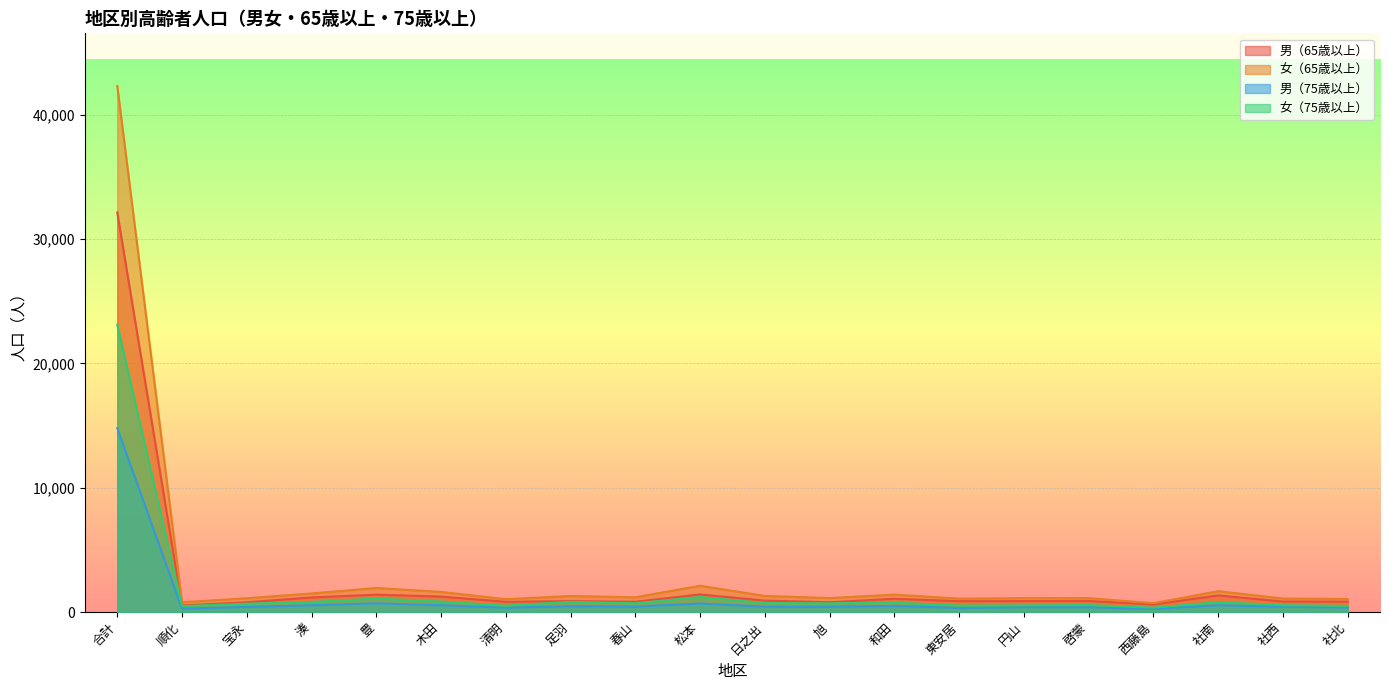

What are all the series names shown in the legend?

男（65歳以上）, 女（65歳以上）, 男（75歳以上）, 女（75歳以上）